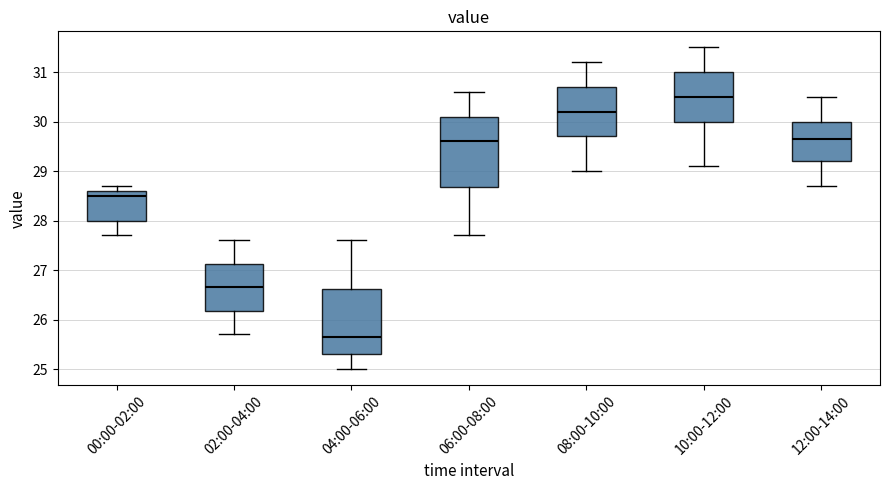

Comparing the boxes themselves (not the whiskers), which one is the tallest?

06:00-08:00